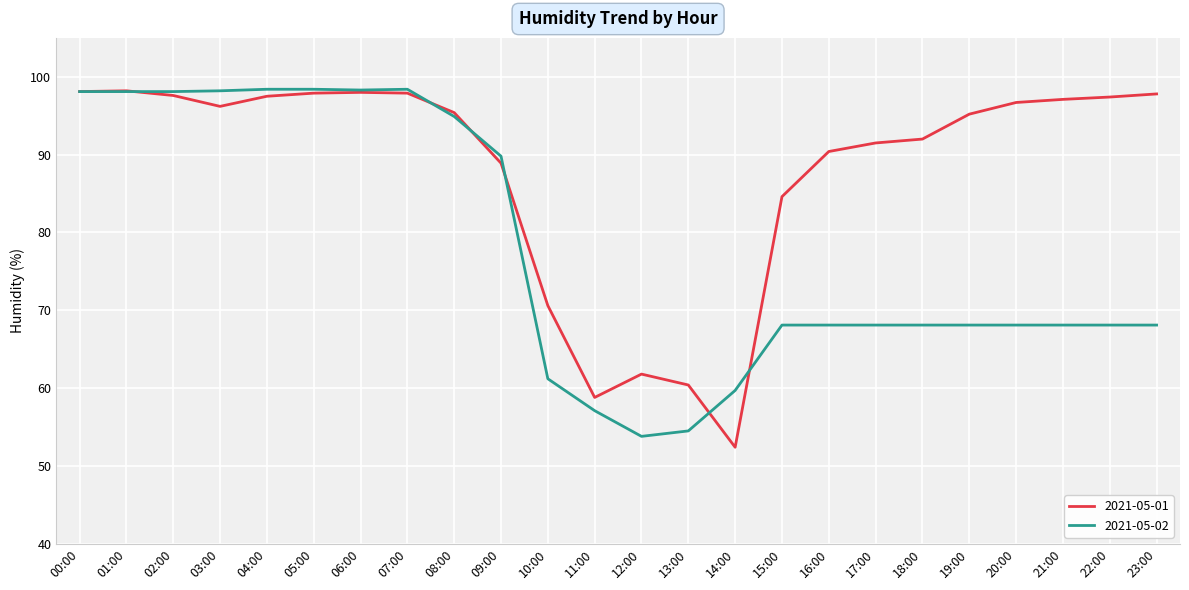

Which series has the largest total across all categories?

2021-05-01